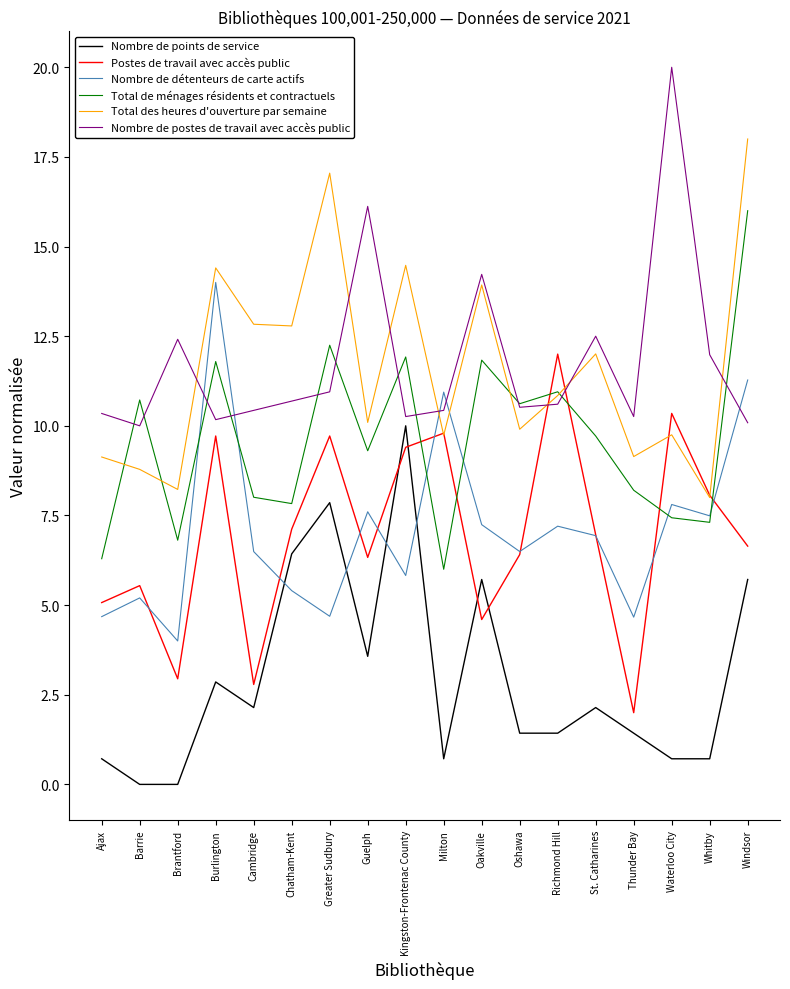

What is the total value across all series at Windsor?

67.7